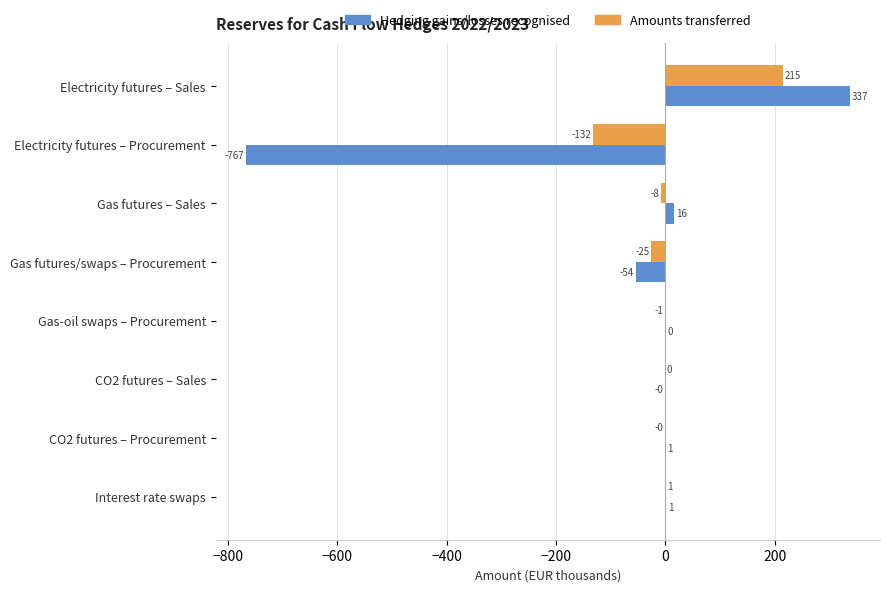

What is the maximum value shown in the chart?

337.2